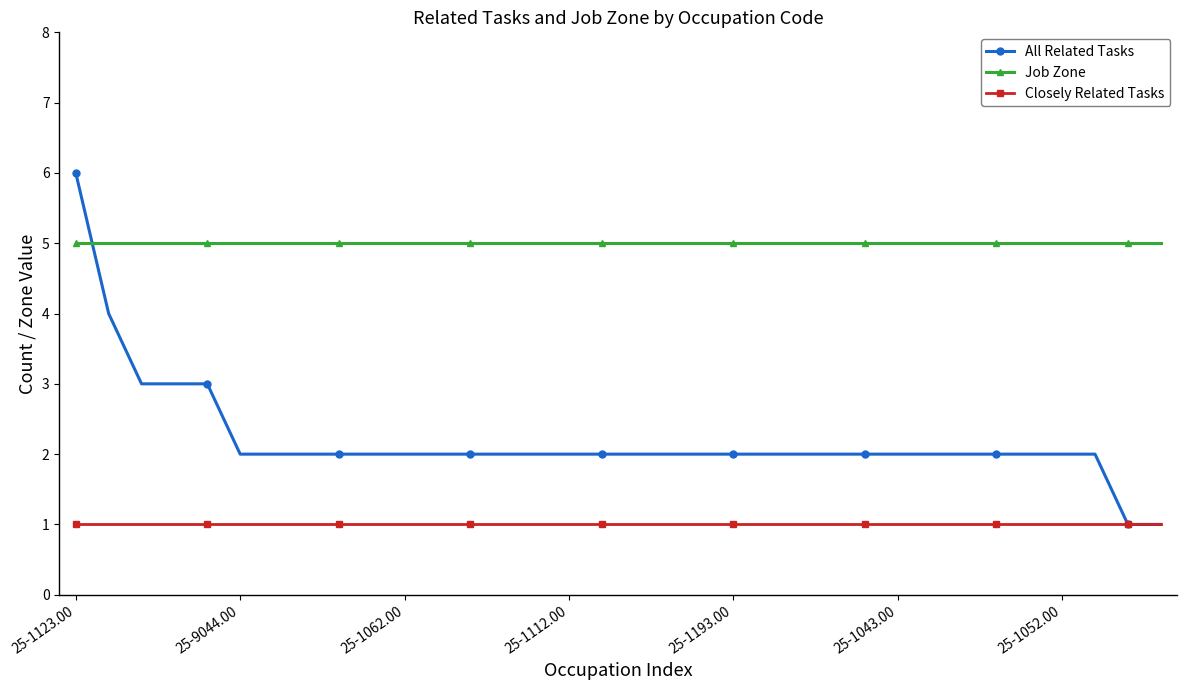

Reading left to right, extract all data points from this chart.

All Related Tasks: 6	4	3	3	3	2	2	2	2	2	2	2	2	2	2	2	2	2	2	2	2	2	2	2	2	2	2	2	2	2	2	2	1	1
Job Zone: 5	5	5	5	5	5	5	5	5	5	5	5	5	5	5	5	5	5	5	5	5	5	5	5	5	5	5	5	5	5	5	5	5	5
Closely Related Tasks: 1	1	1	1	1	1	1	1	1	1	1	1	1	1	1	1	1	1	1	1	1	1	1	1	1	1	1	1	1	1	1	1	1	1